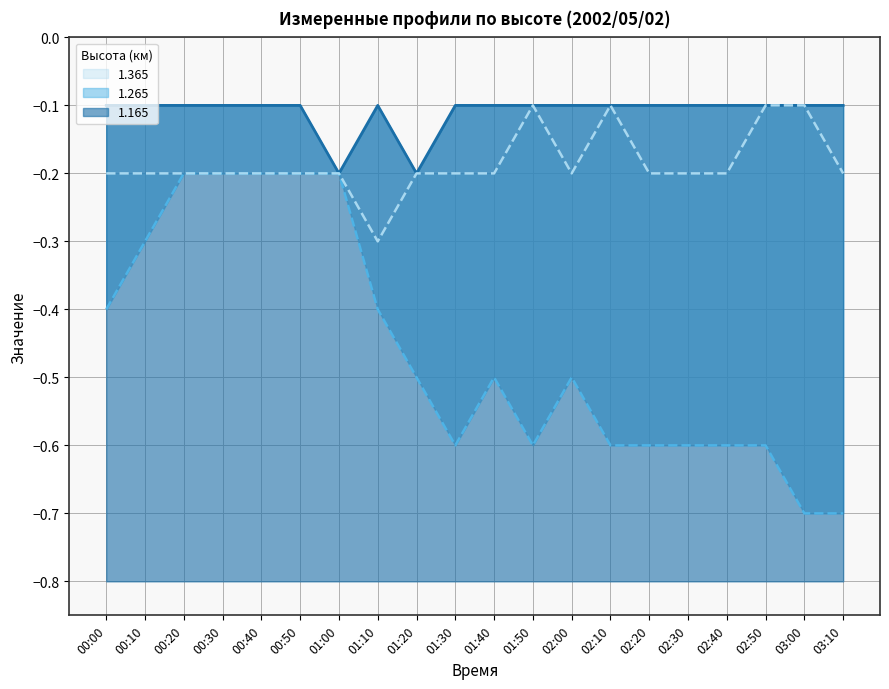

The 1.165 series shows -0.1 at 02:10. True or false?

True